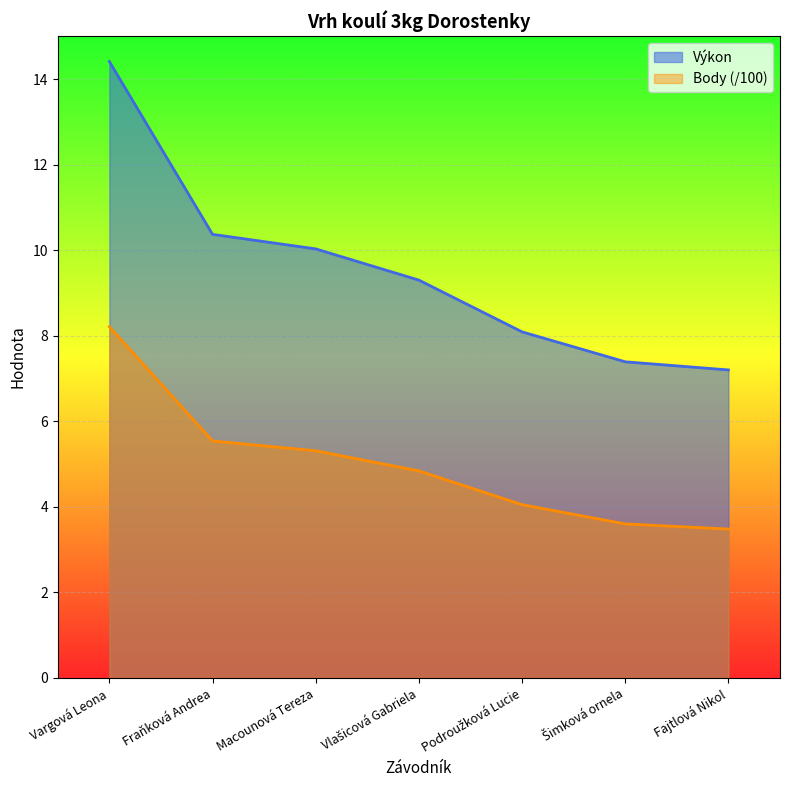

What is the value of the Body point at the 3rd from the left?

5.3